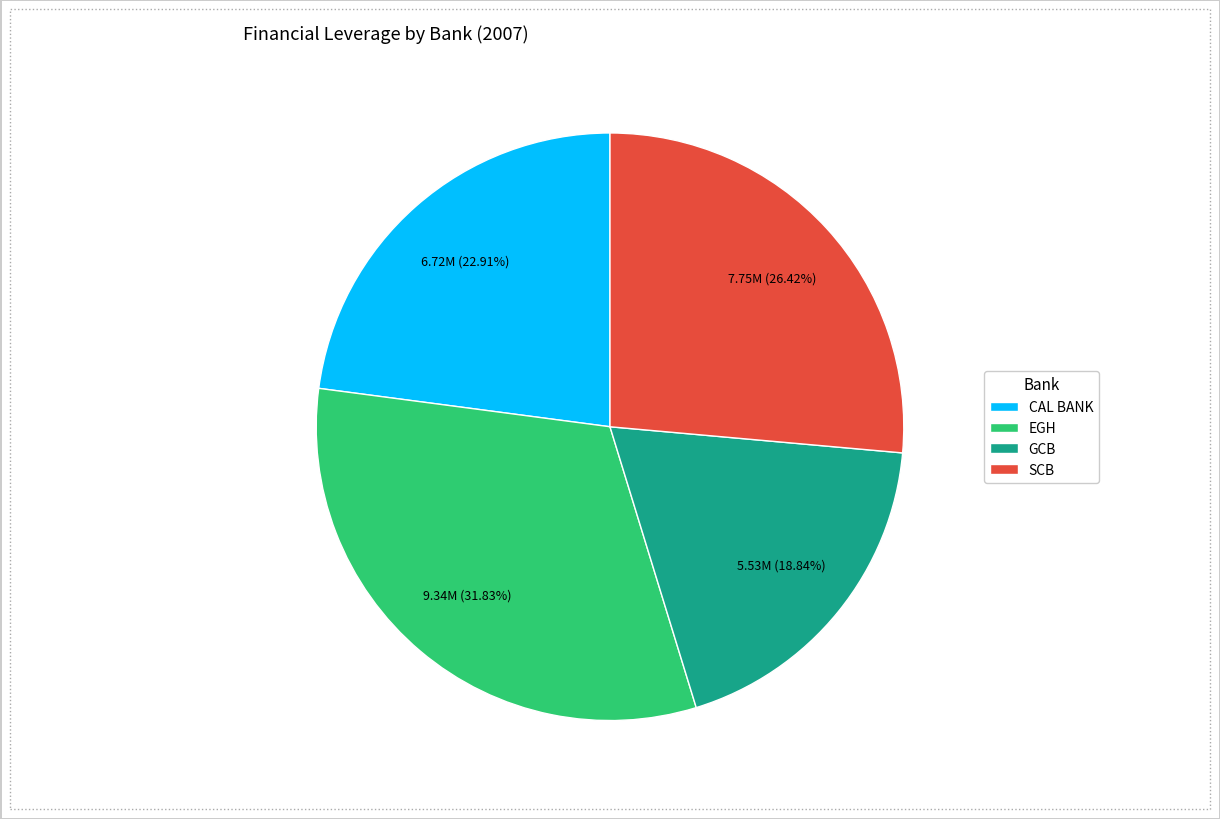

Is SCB the majority of the pie?

No